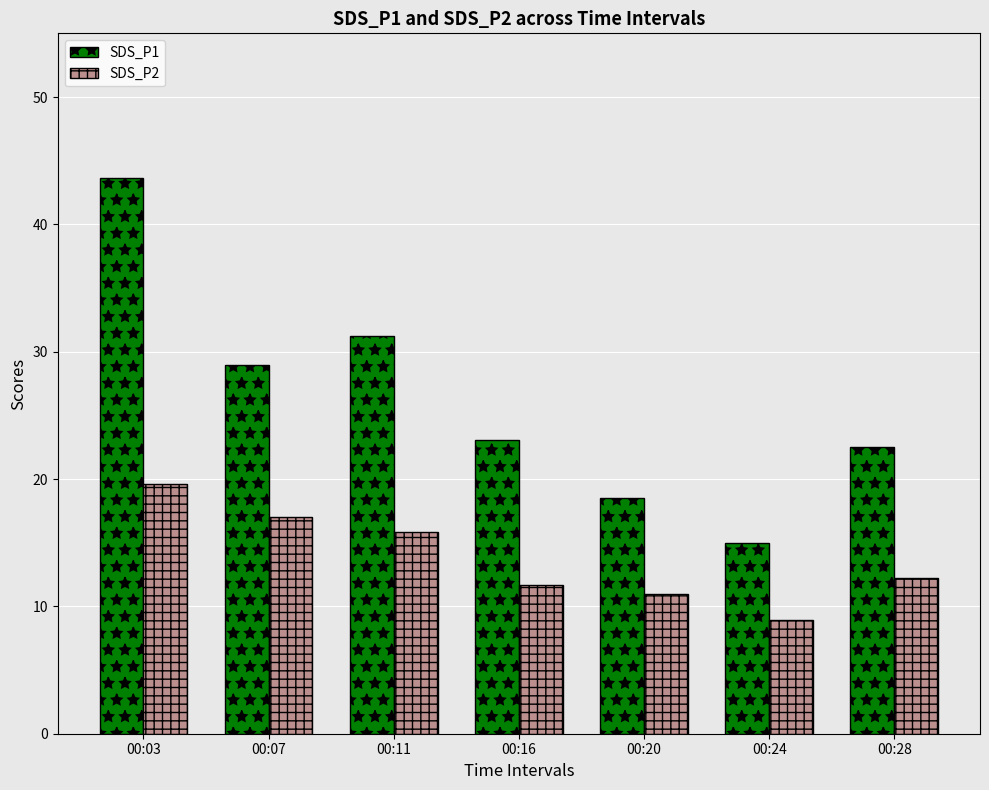

Which series changed the most between 00:24 and 00:28?

SDS_P1